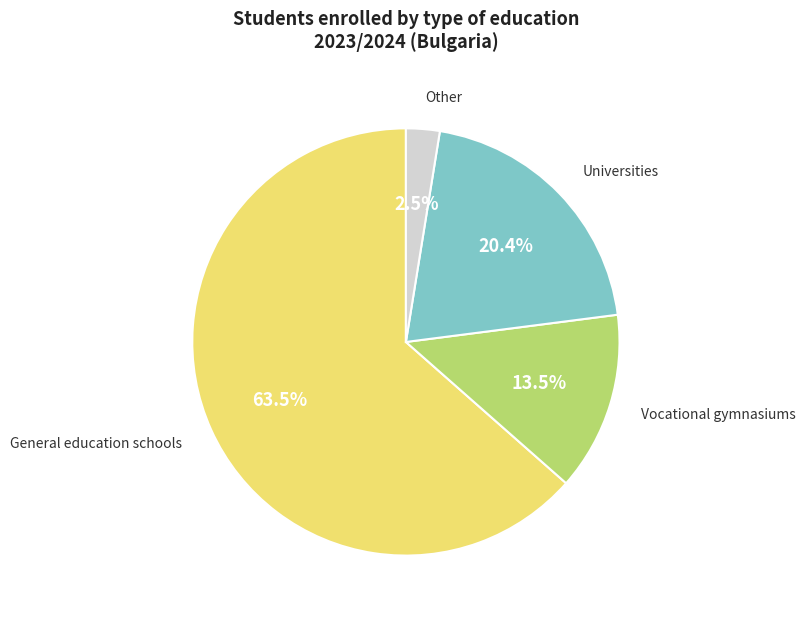

Does any single category account for the majority?

Yes